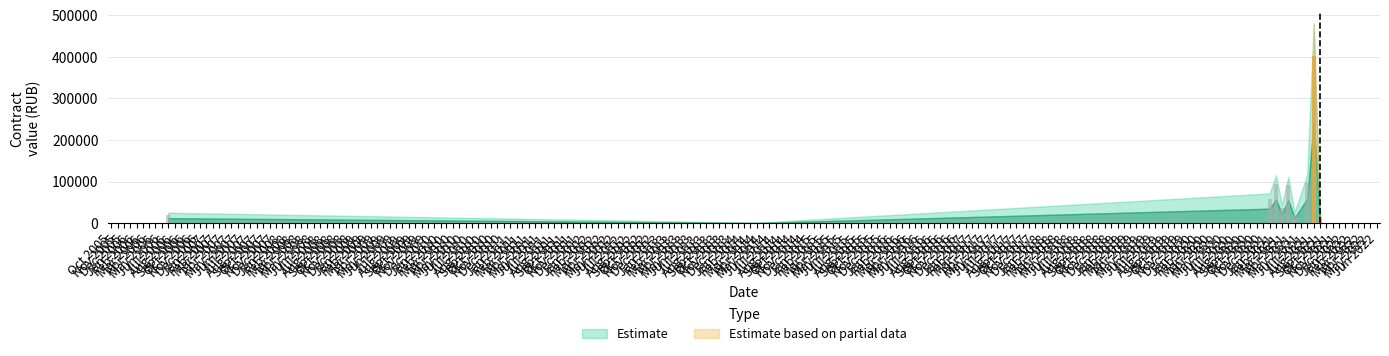

List the labels in order of Upper bound value, smallest first.

18, 1, 5, 11, 24, 30, 22, 29, 19, 16, 33, 23, 25, 0, 10, 15, 21, 27, 26, 2, 3, 9, 6, 4, 7, 28, 12, 14, 17, 13, 20, 8, 31, 32